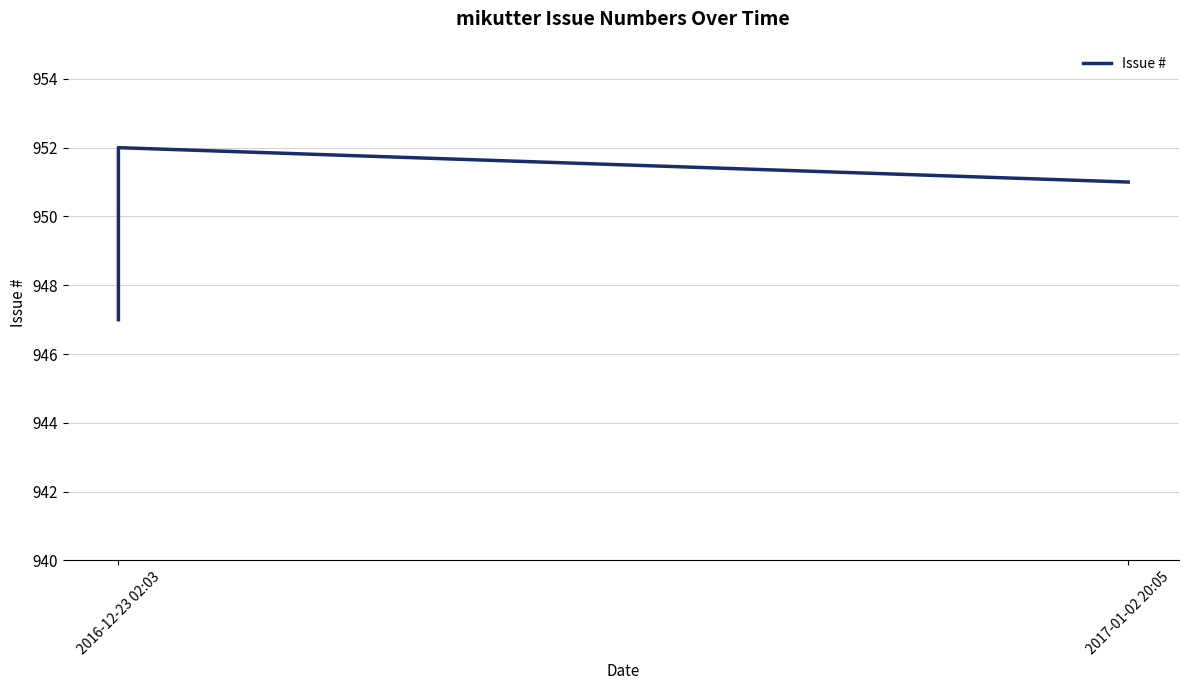

What is the label of the 1st point from the left?

2016-12-23 02:03